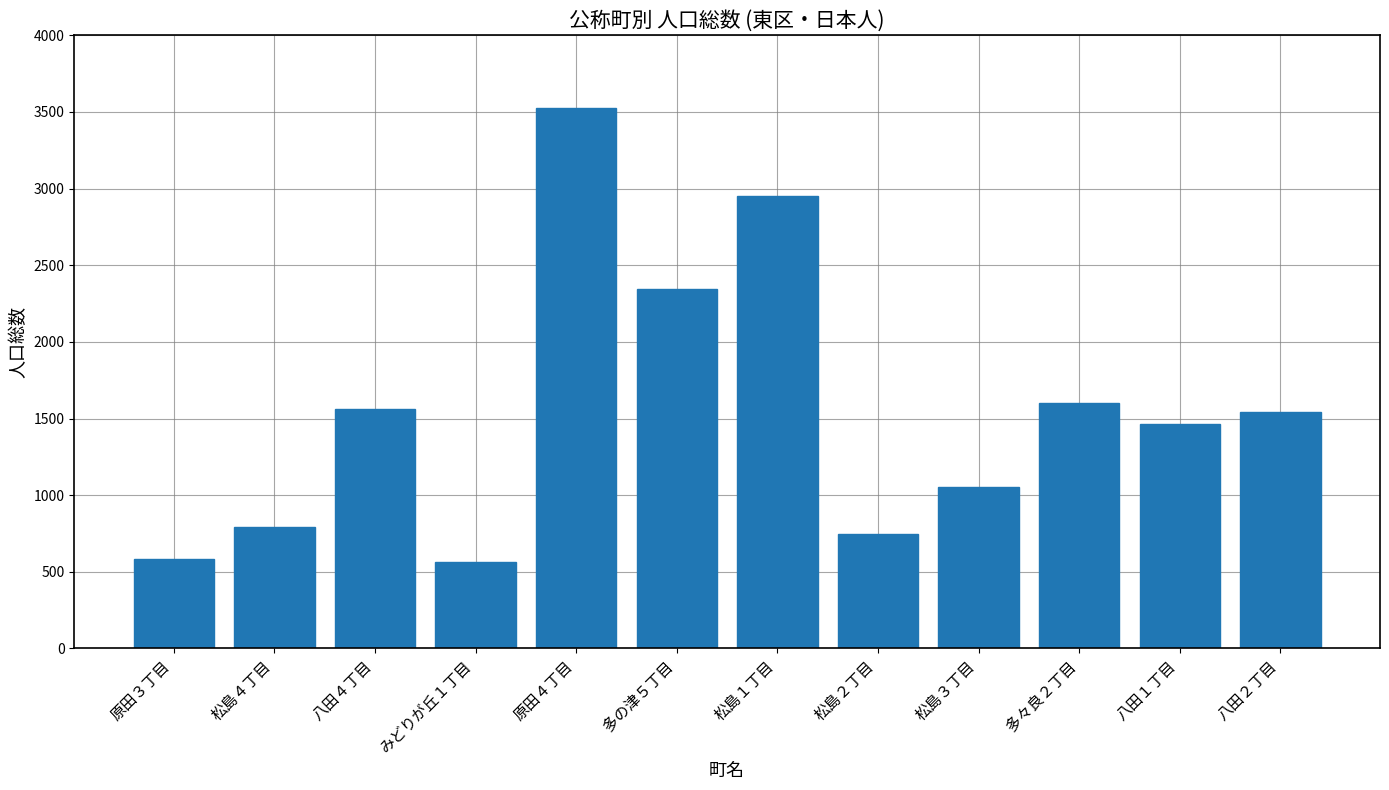

What is the difference between the second highest and second lowest values?

2368